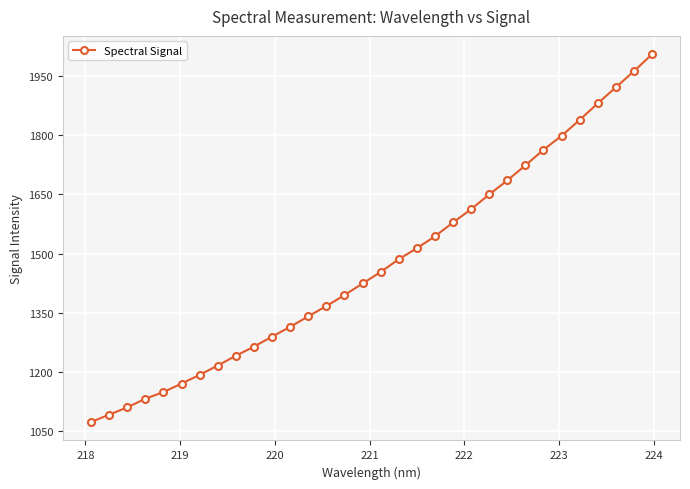

What is the difference between the maximum and second lowest values?

913.1